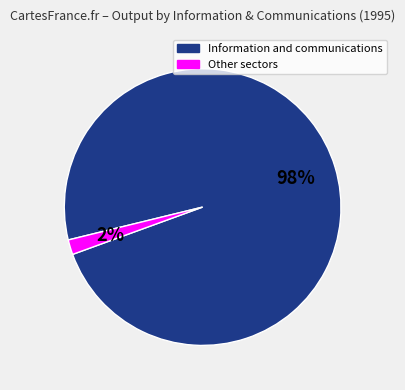

How many segments does this pie chart have?

2